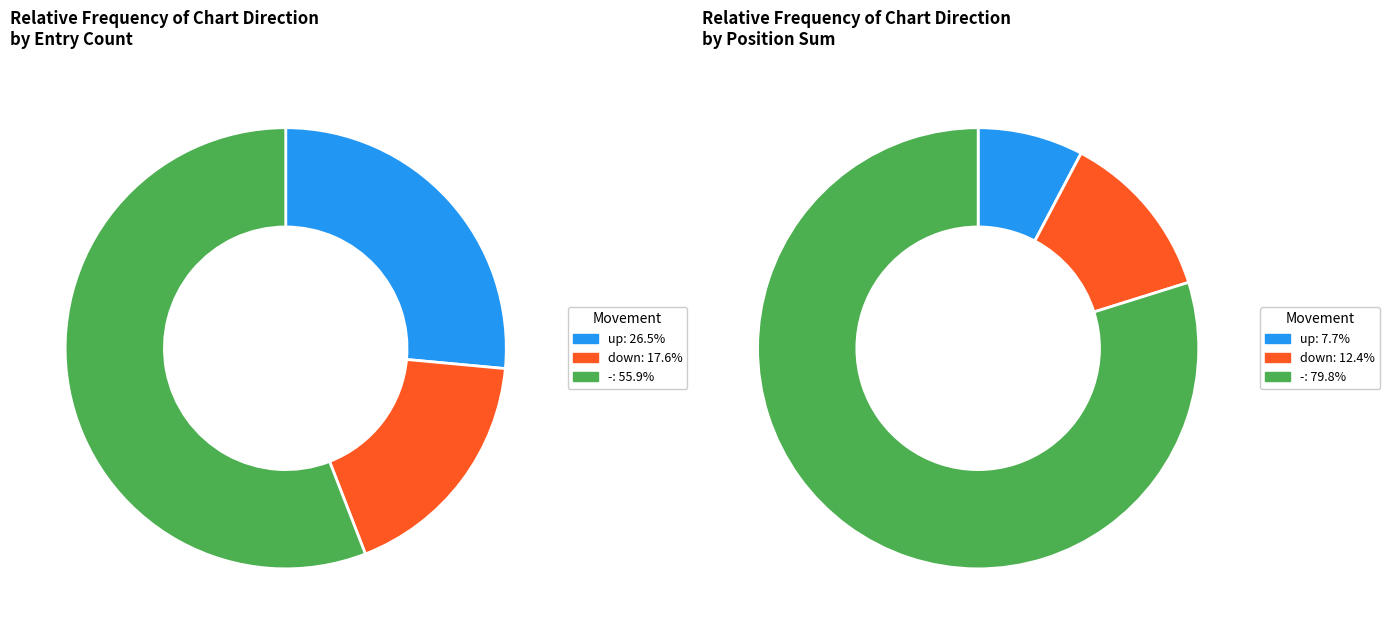

To the nearest percent, what portion does up represent?

26%